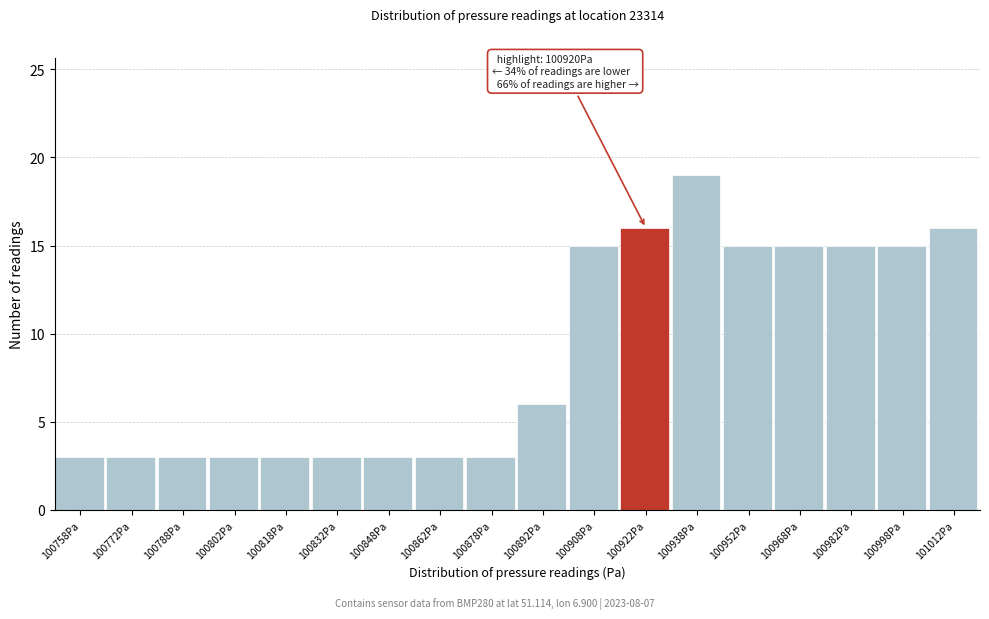

Which range on the x-axis has the tallest bar?

100930 to 100945